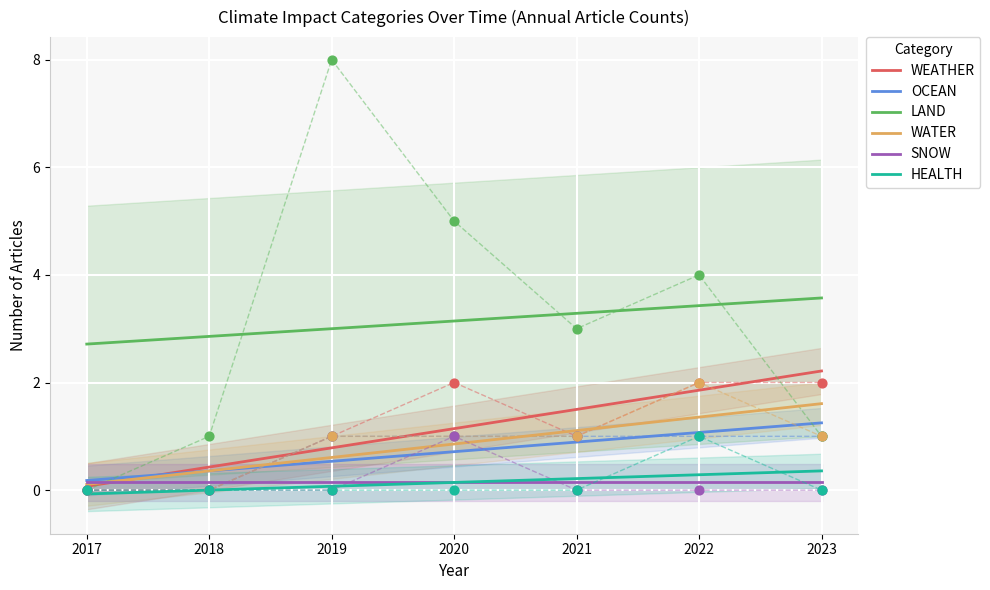

What are all the series names shown in the legend?

WEATHER, OCEAN, LAND, WATER, SNOW, HEALTH